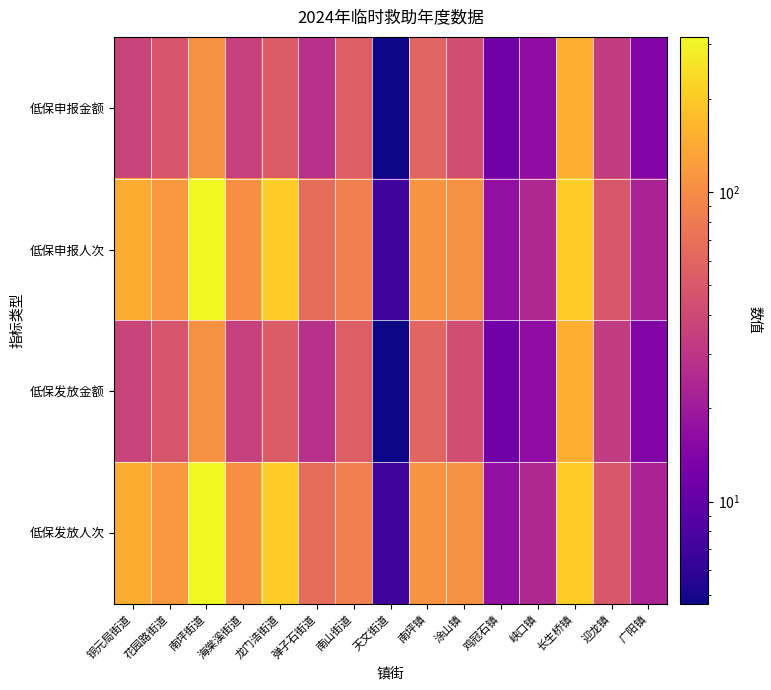

Which series has the largest range (max minus min)?

低保申报人次